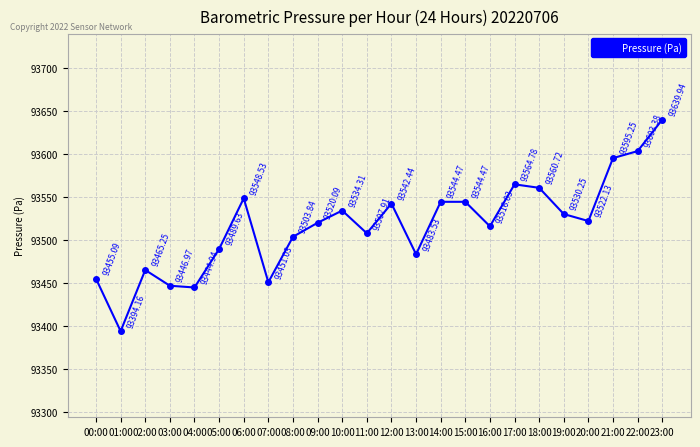

True or false: there are more than 1 points higher than both neighbors.

True